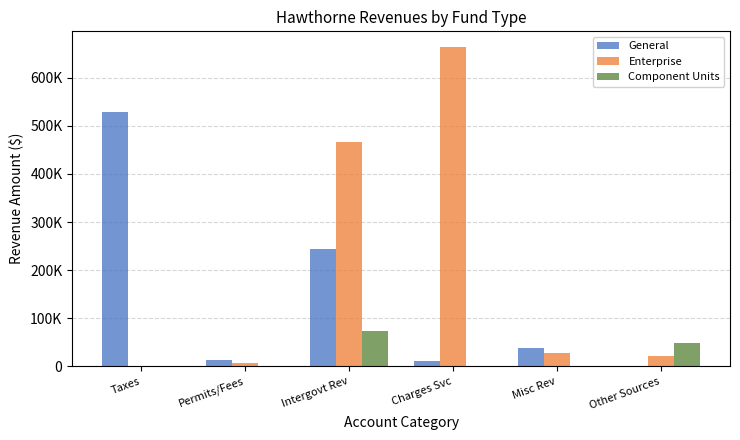

Is the value of General at Intergovt Rev greater than the value of Enterprise at Misc Rev?

Yes